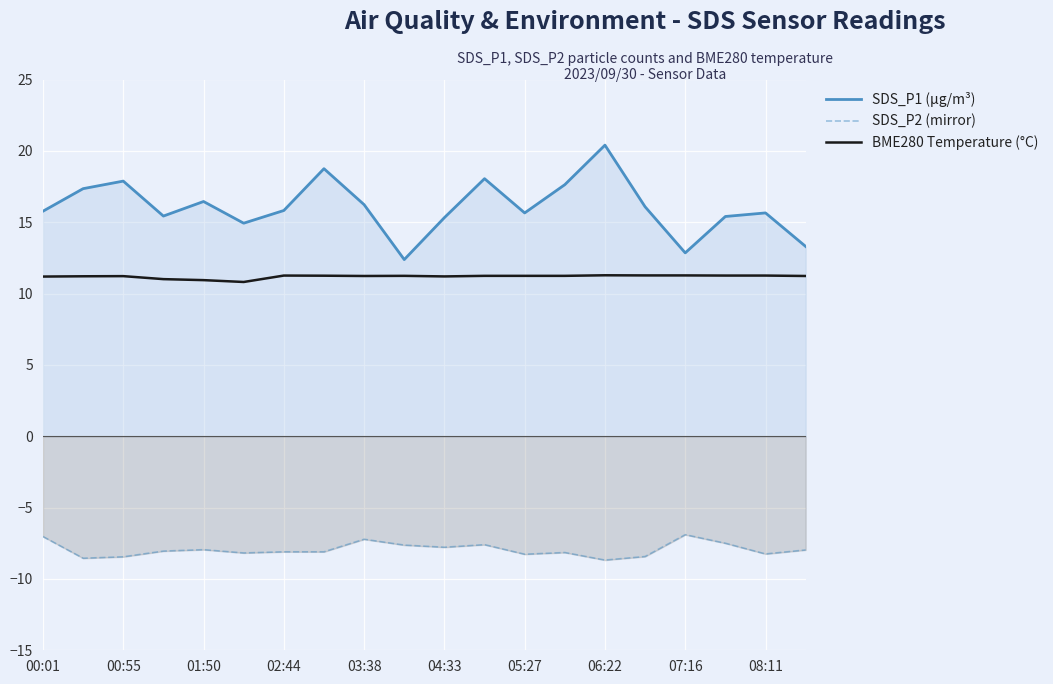

Which series has the widest spread of values?

SDS_P1 (µg/m³)